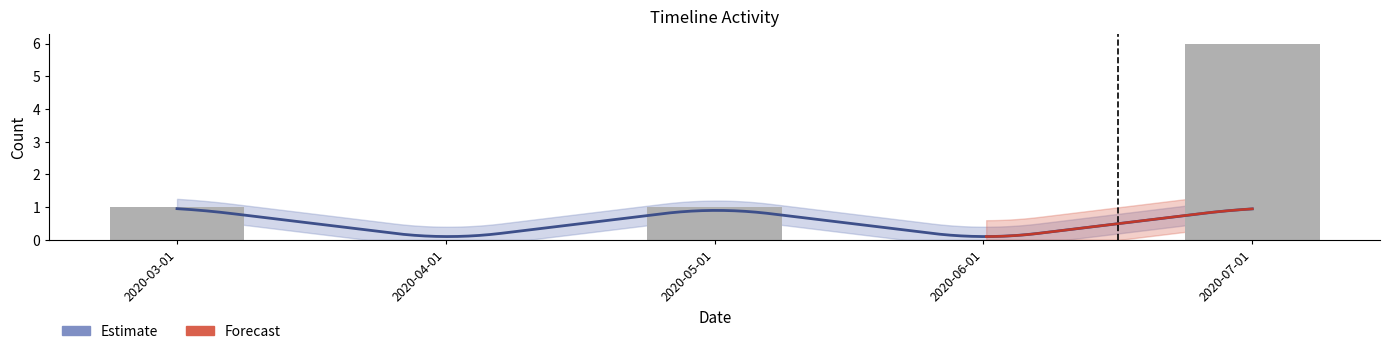

Does the chart contain any negative values?

No